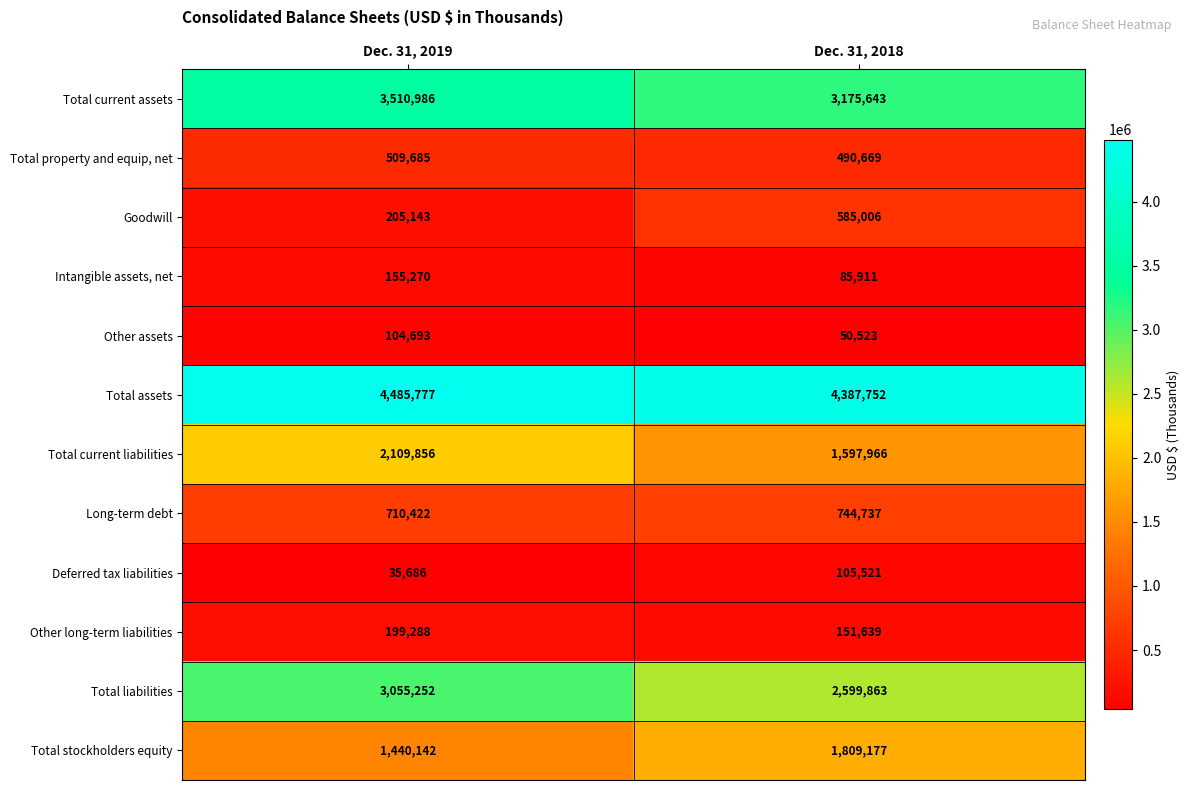

What is the difference between the maximum and minimum values in the Intangible assets, net series?

69359